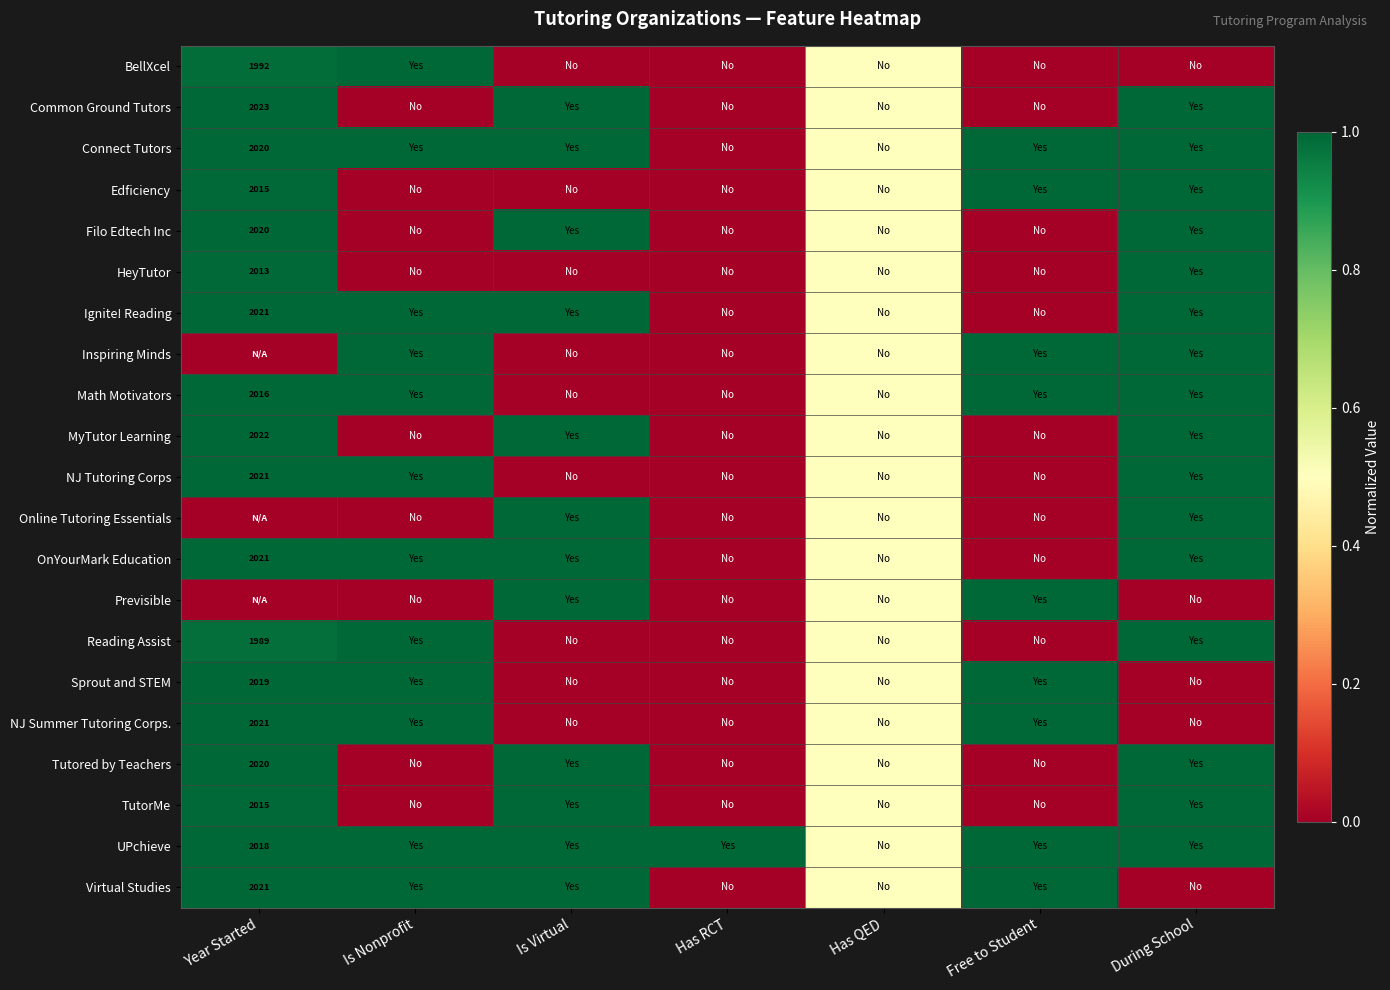

What is the maximum value shown in the chart?

1.0